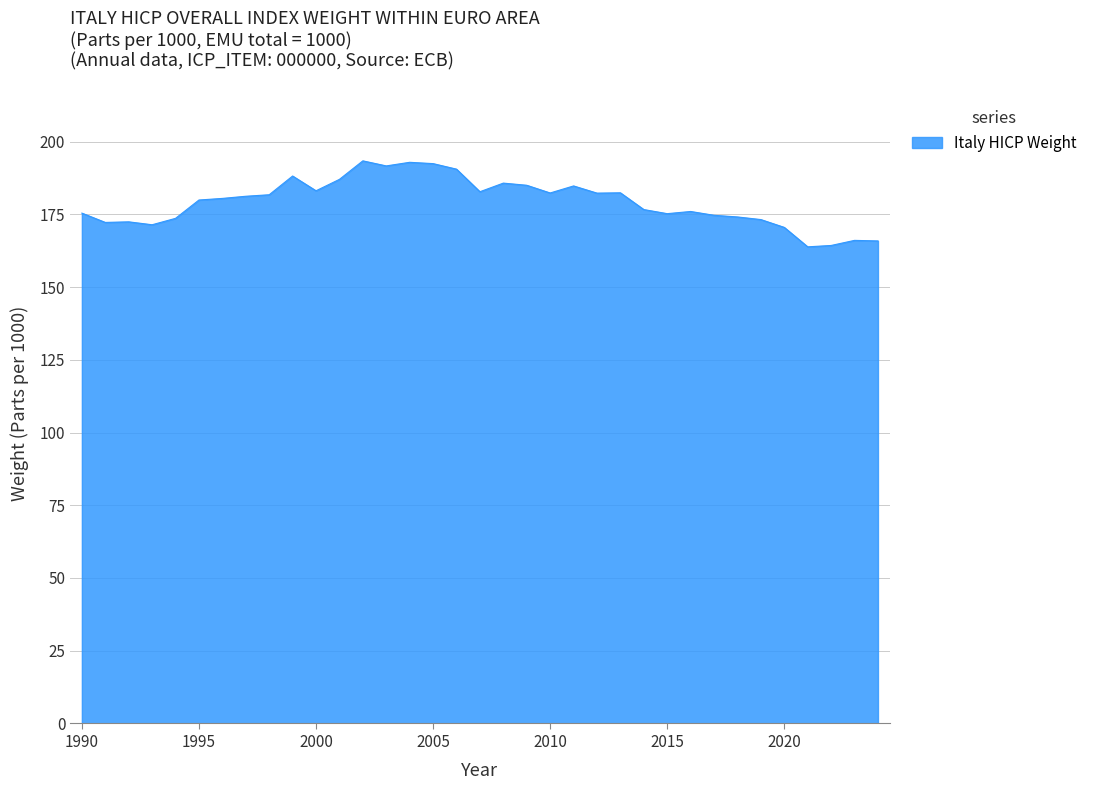

What is the greatest value displayed?

193.4